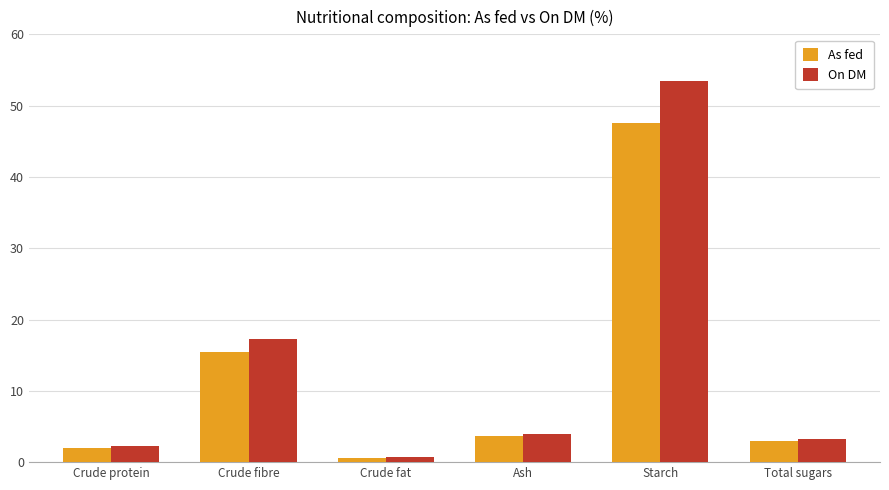

At which label does As fed reach its peak?

Starch